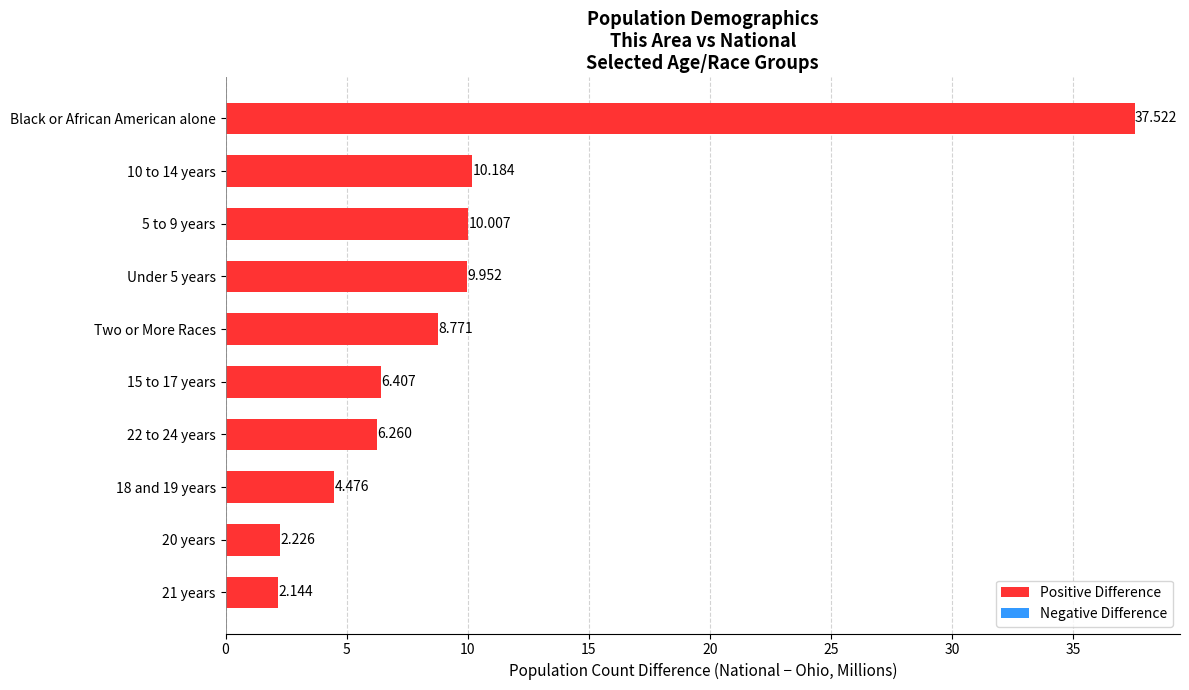

At which category does the chart reach its peak across all series?

Black or African American alone